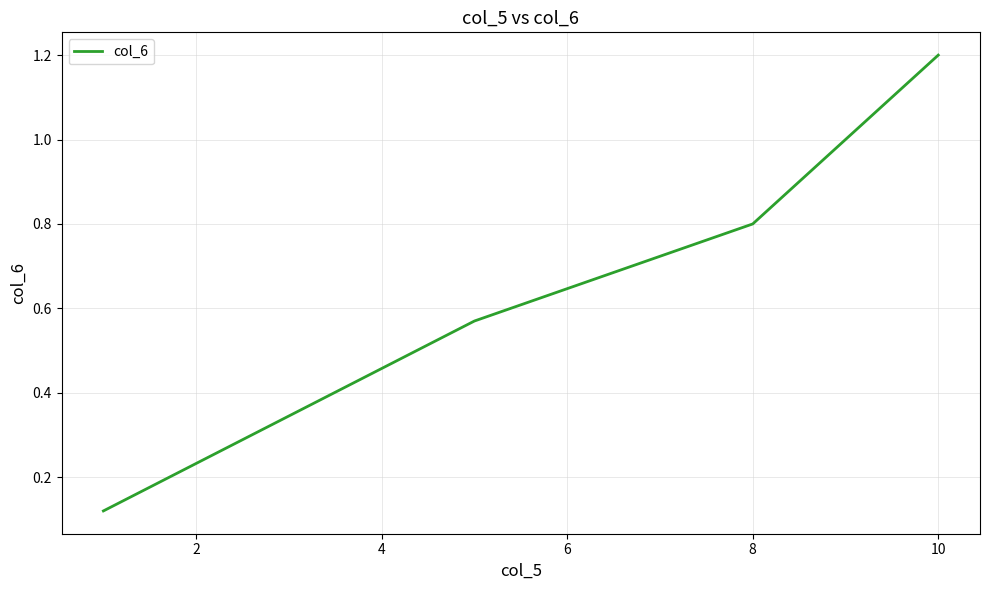

What is the greatest value displayed?

1.2